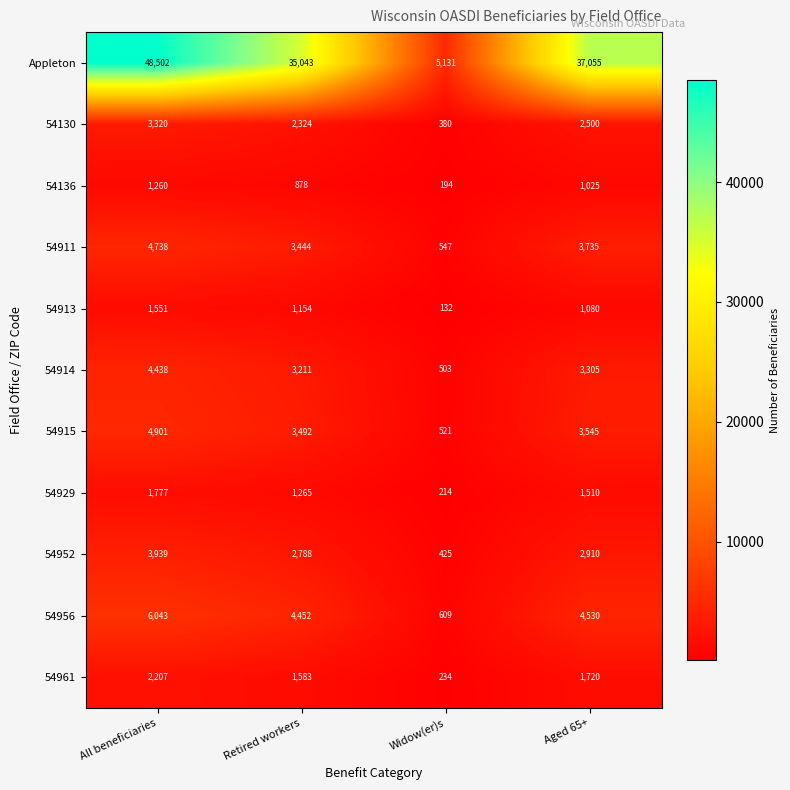

What value does the 54929 series have at Aged 65+, to the nearest 100?

1500